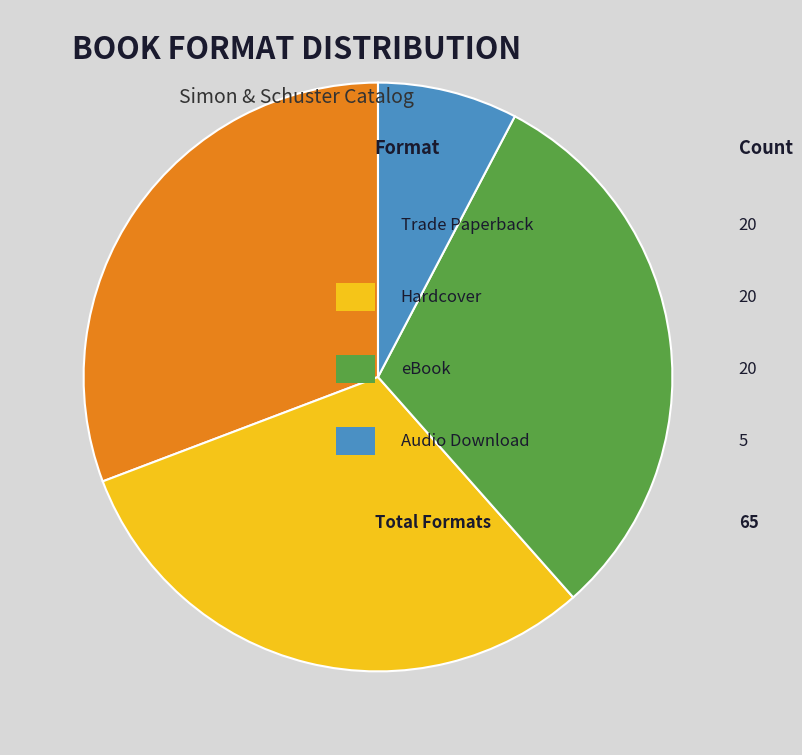

Does any single category account for the majority?

No